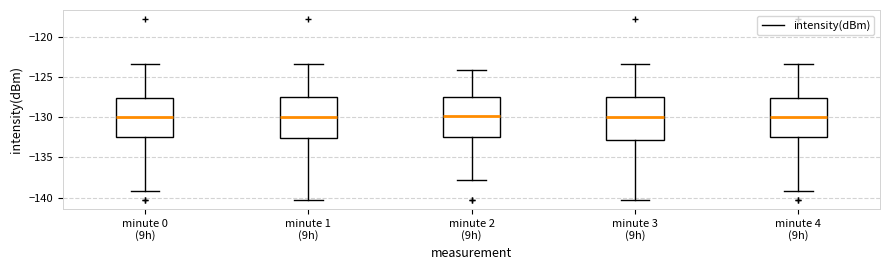

Where is the upper edge of the box for minute 0 (9h) on the y-axis? The values are not printed on the chart, so give them approximately, as read against the axis.

-127.5